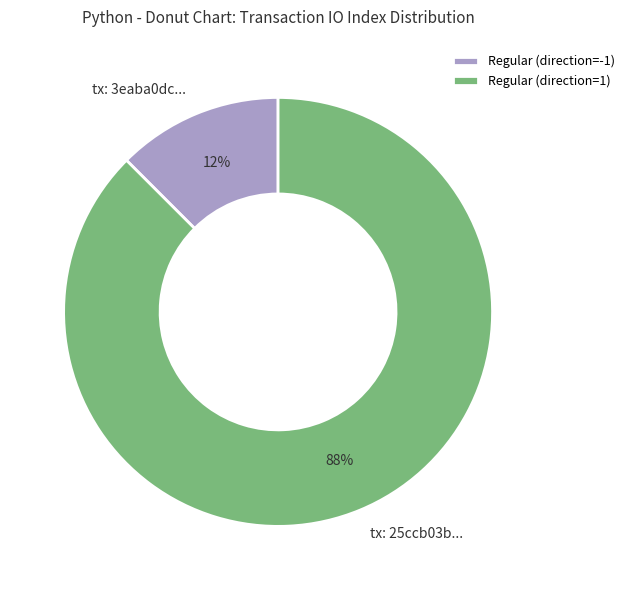

Which has a higher value, Regular (direction=1) or Regular (direction=-1)?

Regular (direction=1)